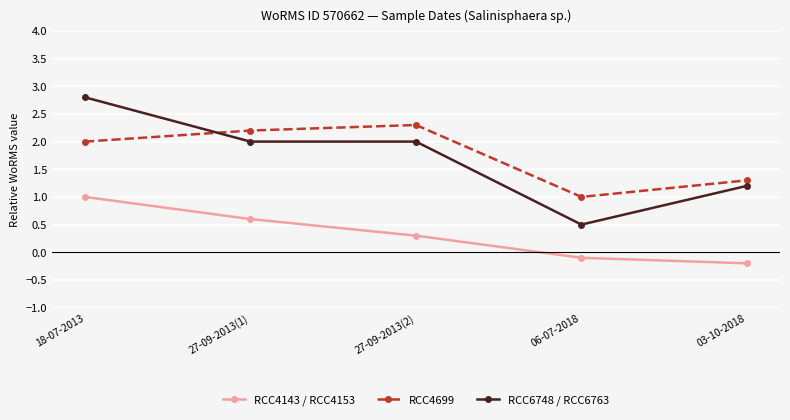

Where does the RCC6748 / RCC6763 series first go above 2?

18-07-2013